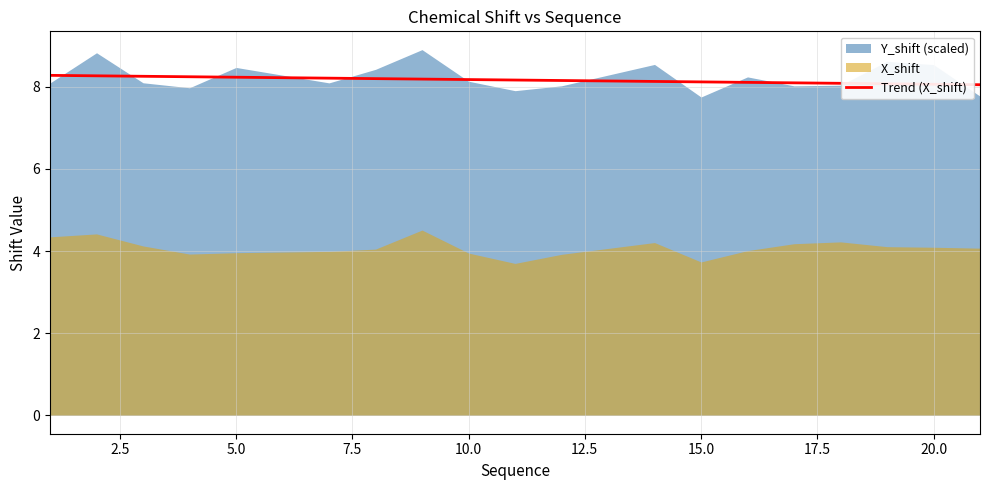

The value of Trend (X_shift) at 20.0 is 4.6. True or false?

False